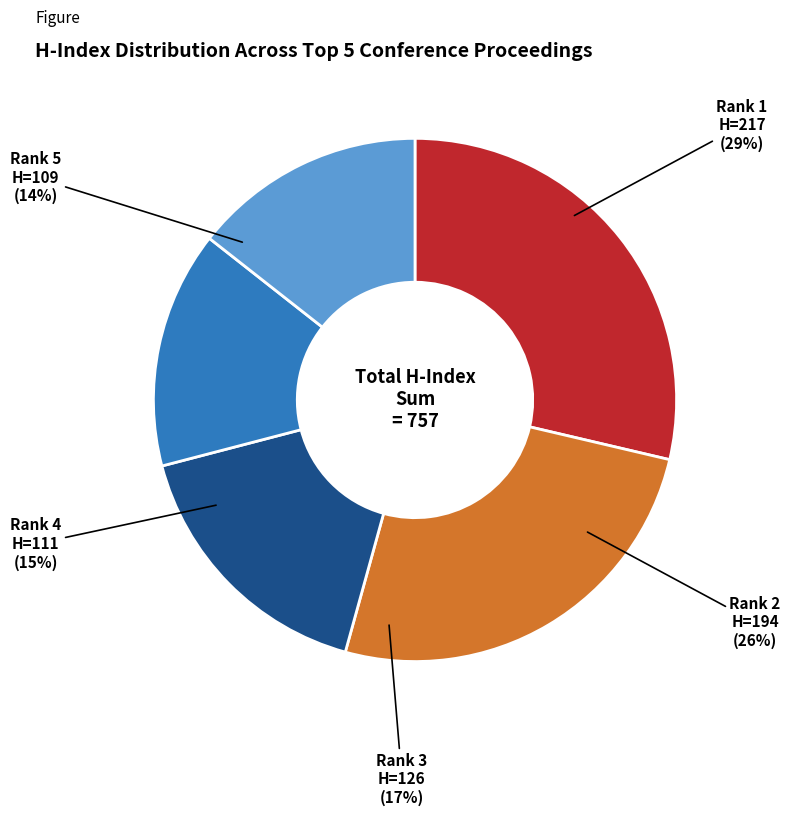

What is the largest slice in the pie chart?

Rank 1 (H=217)